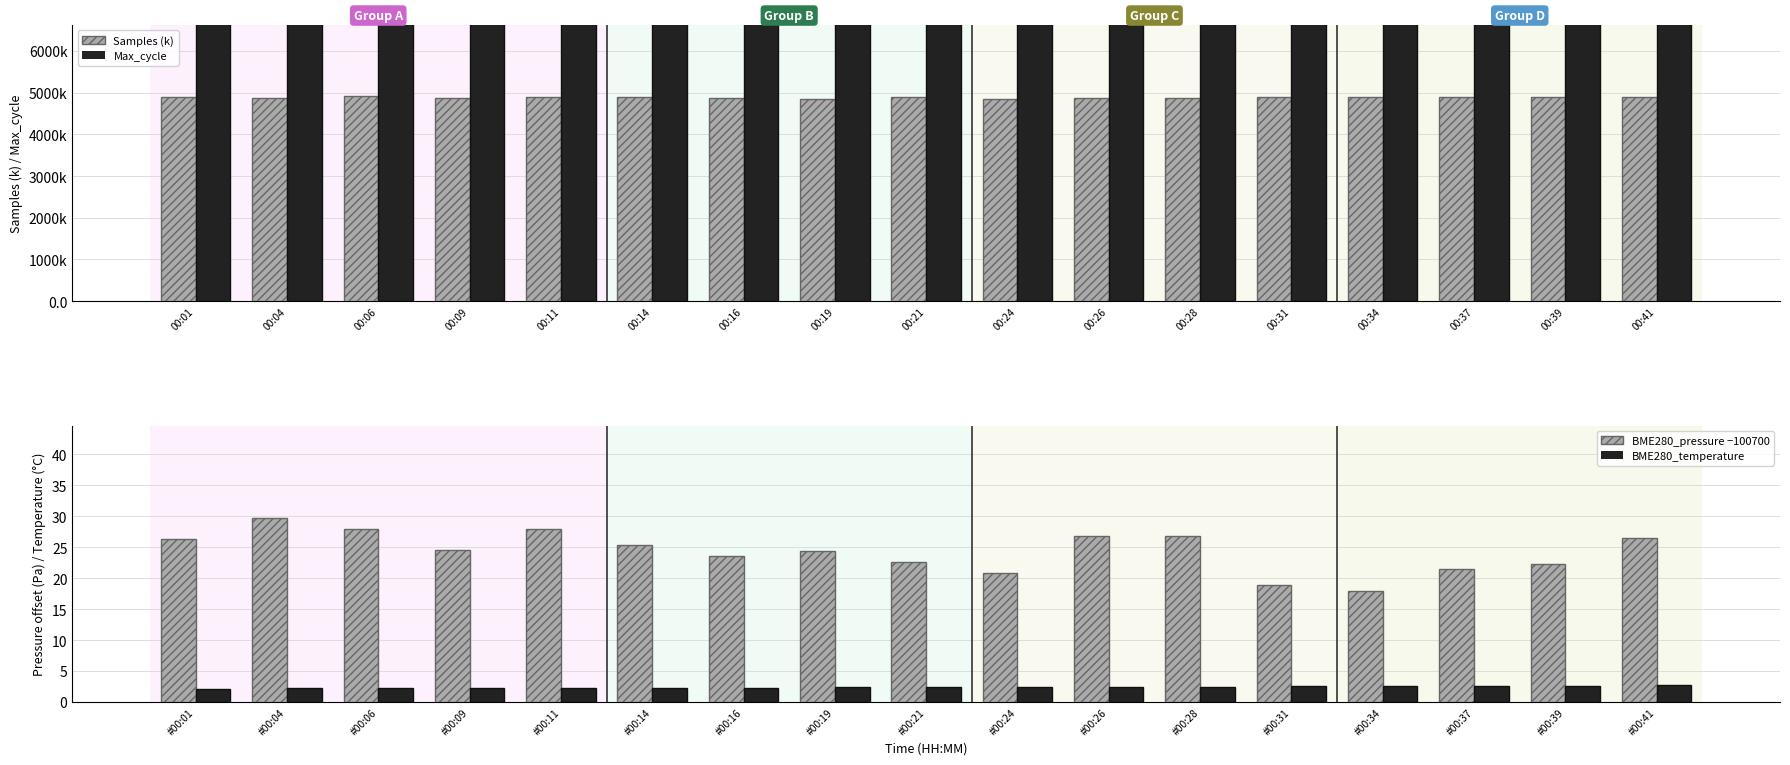

Where does the BME280_pressure − 100700 series first go above 24?

#00:01